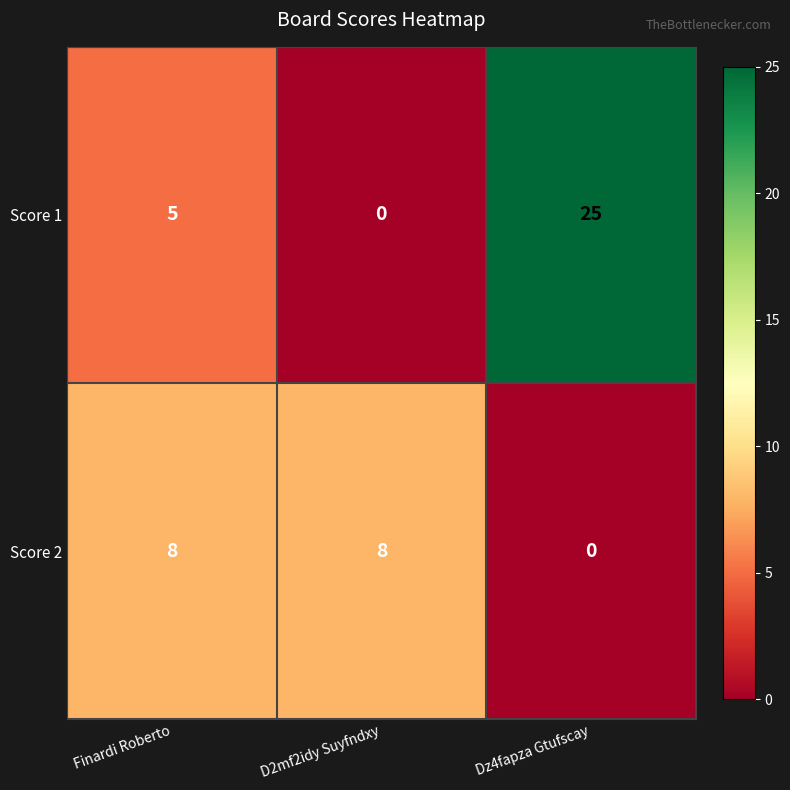

Which series has the largest total across all categories?

Score 1